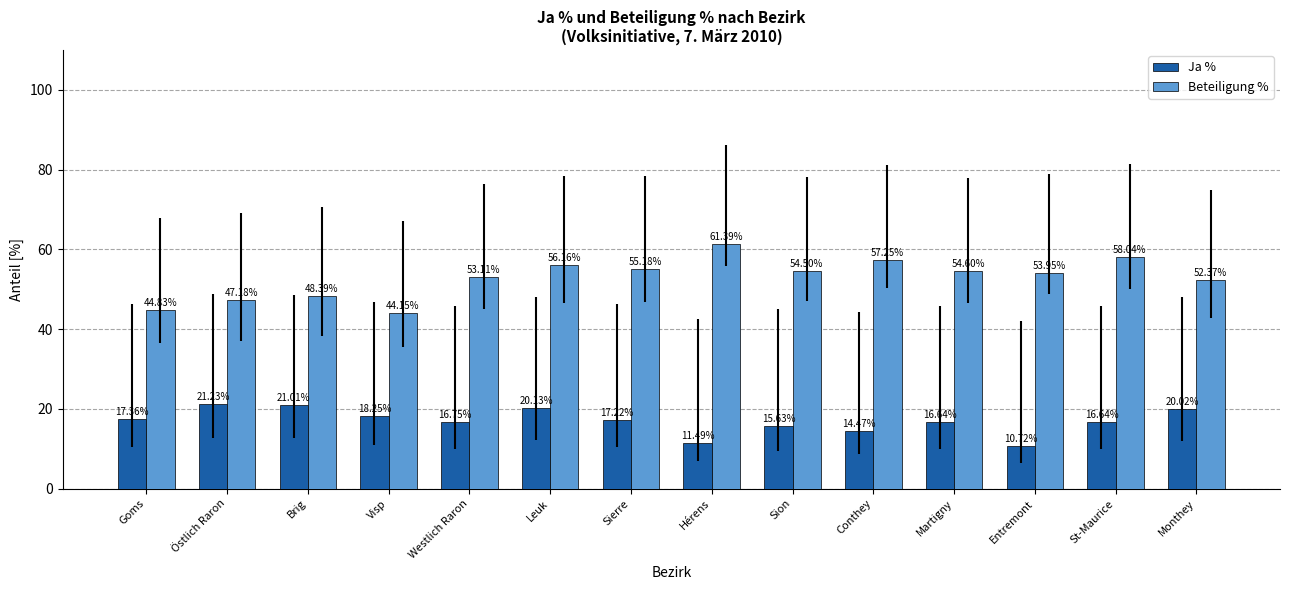

How many data points in Ja % are less than 17?

7